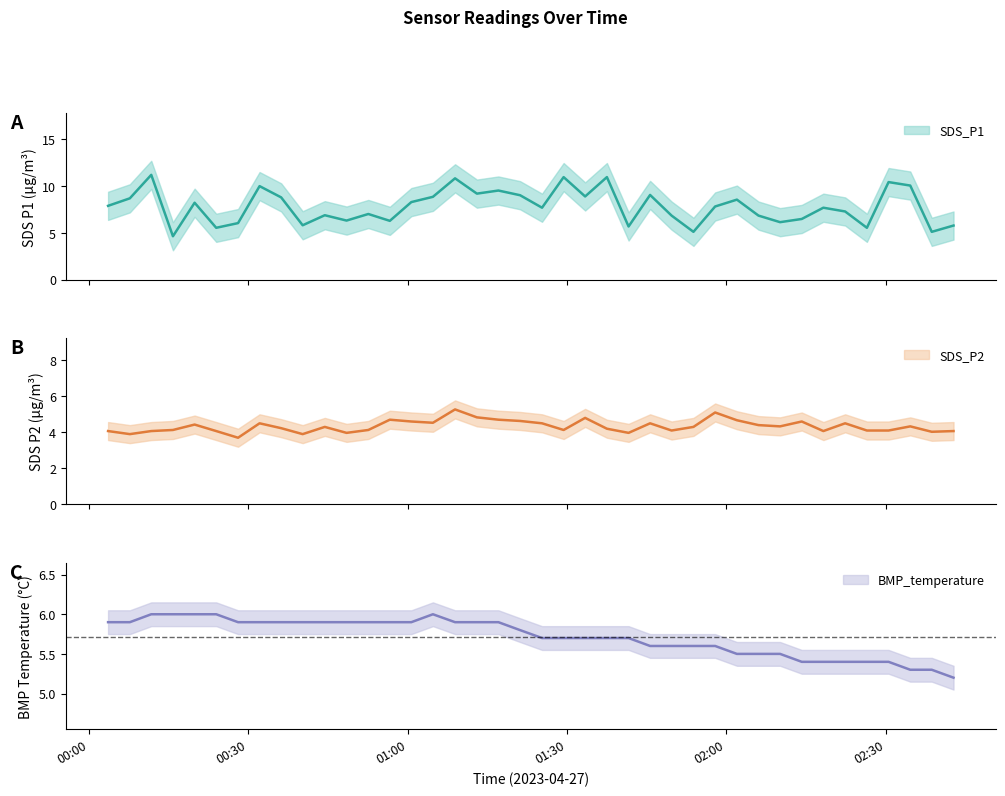

At how many categories does at least one series exceed 7?

23